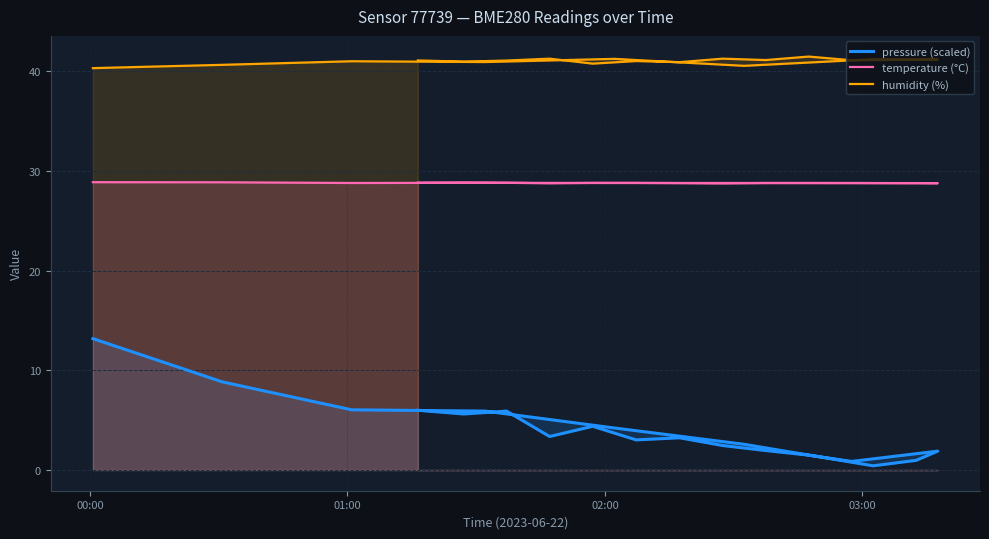

True or false: pressure (scaled) has more than 2 interior local peaks.

True